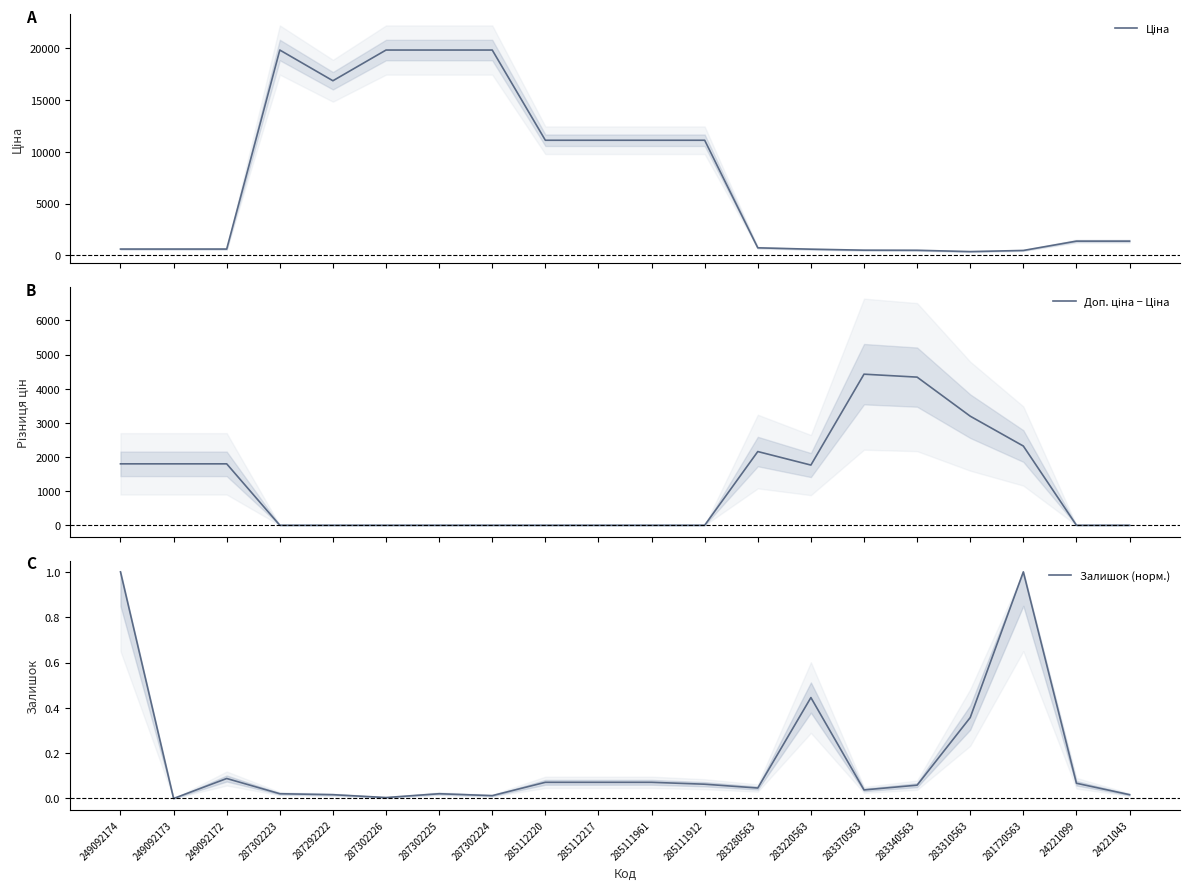

Where is the first local maximum for Залишок (норм.)?

249092172